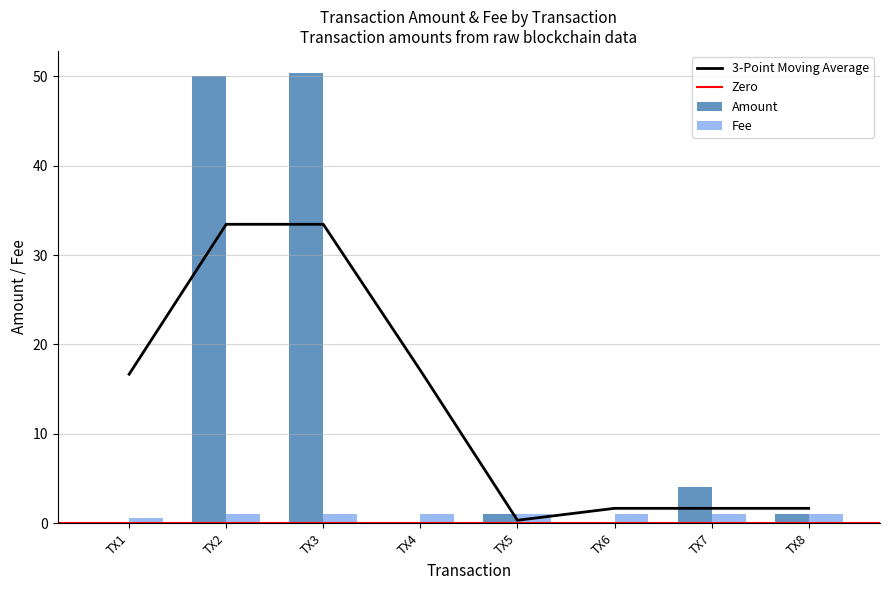

What is the minimum value for Fee?

0.6